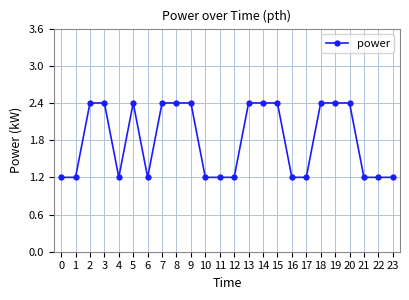

The value at 6 is 1.2. True or false?

True